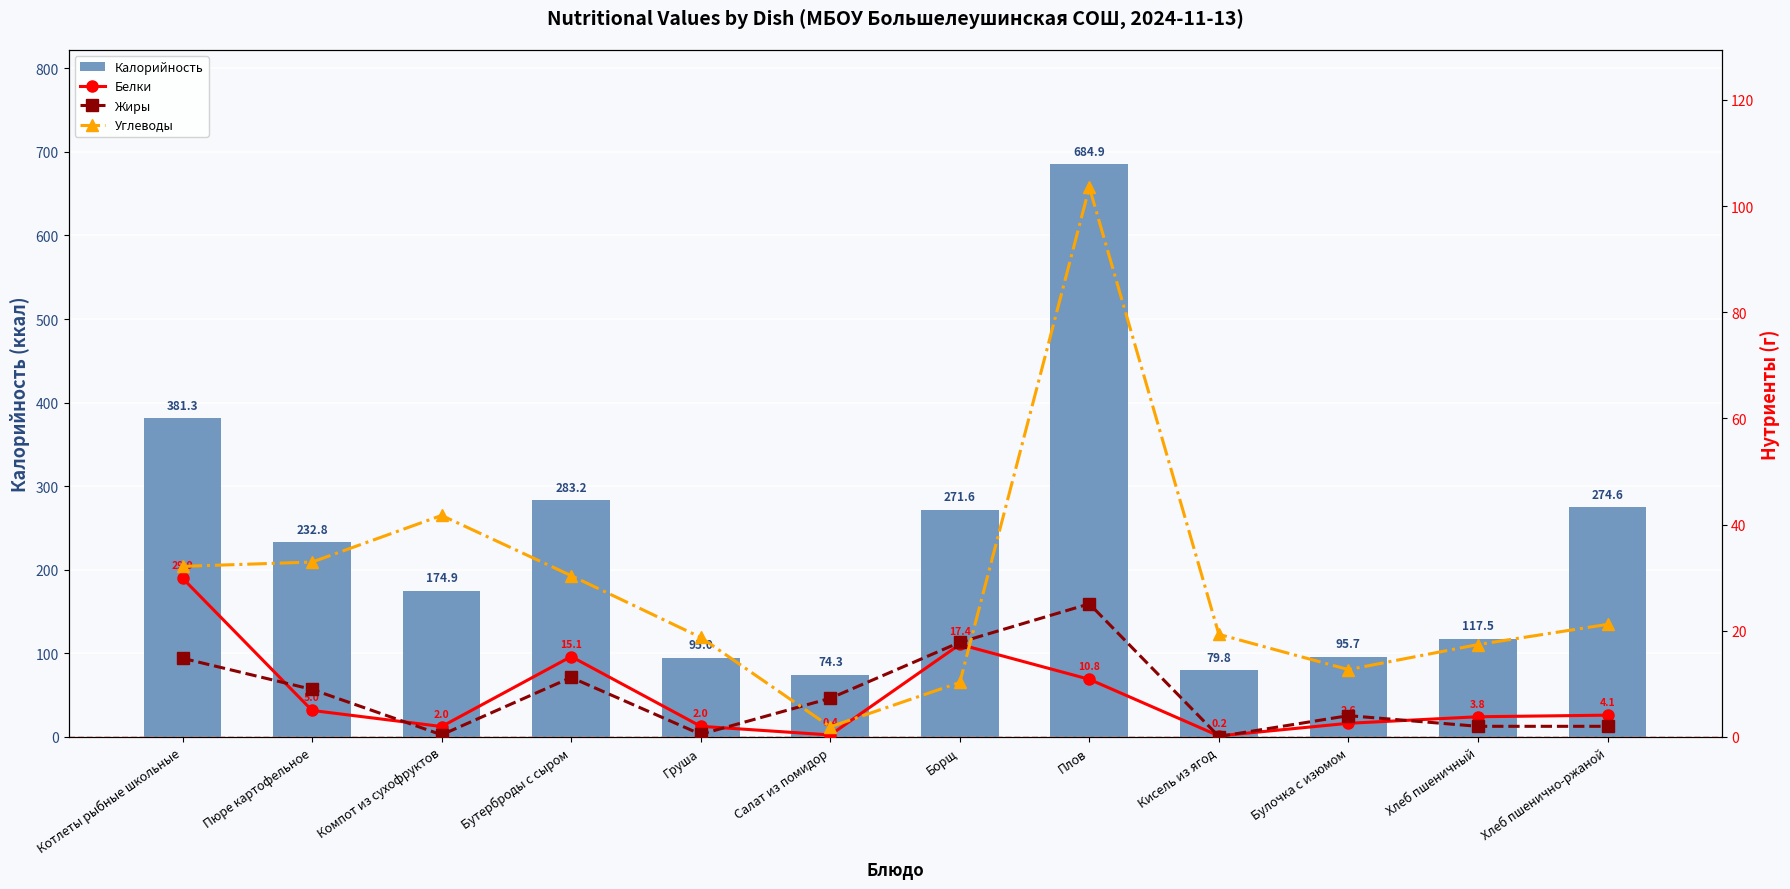

True or false: Калорийность has a value of 74.3 at Салат из помидор.

True